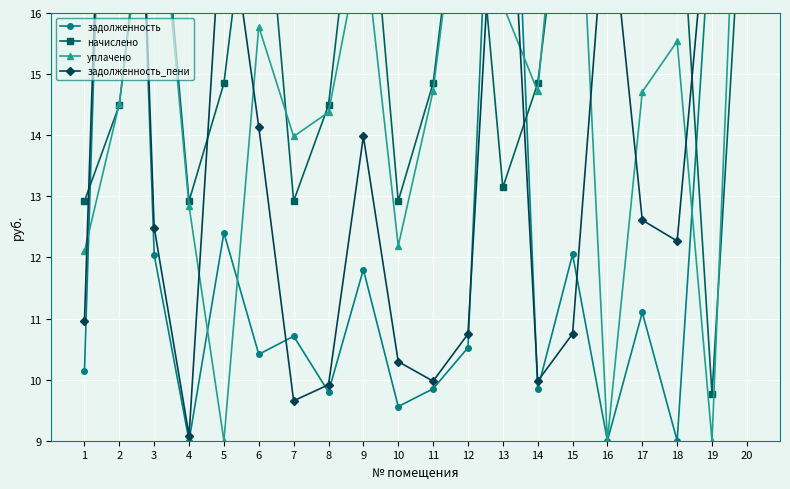

Where do уплачено and задолженность_пени first cross each other?

1 and 2